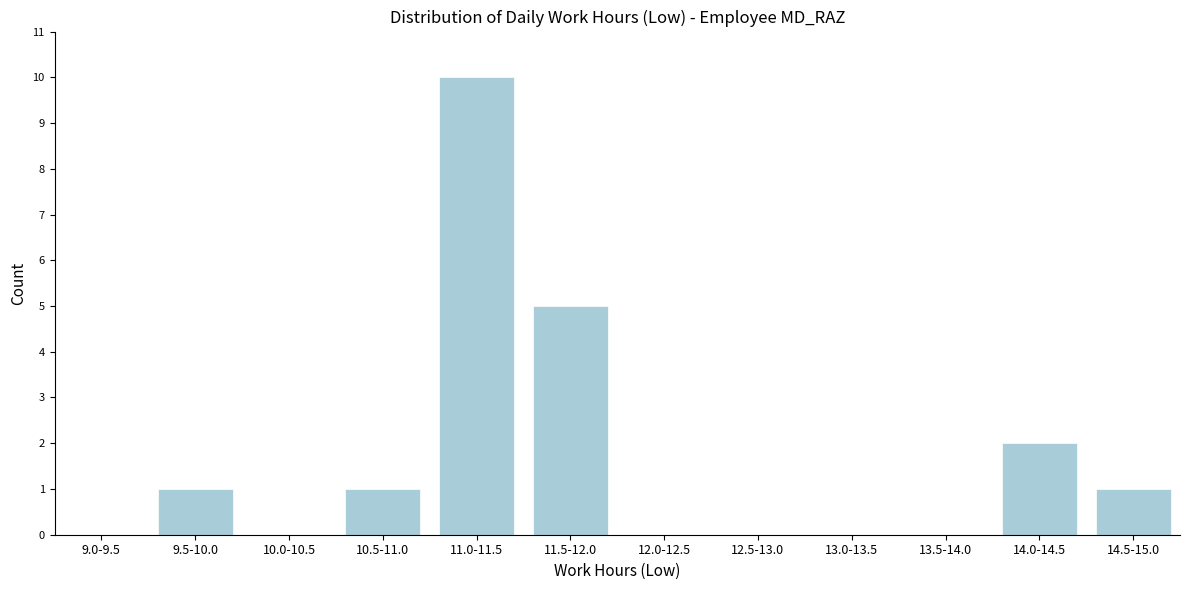

Reading left to right, extract all data points from this chart.

9.0-9.5=0	9.5-10.0=1	10.0-10.5=0	10.5-11.0=1	11.0-11.5=10	11.5-12.0=5	12.0-12.5=0	12.5-13.0=0	13.0-13.5=0	13.5-14.0=0	14.0-14.5=2	14.5-15.0=1